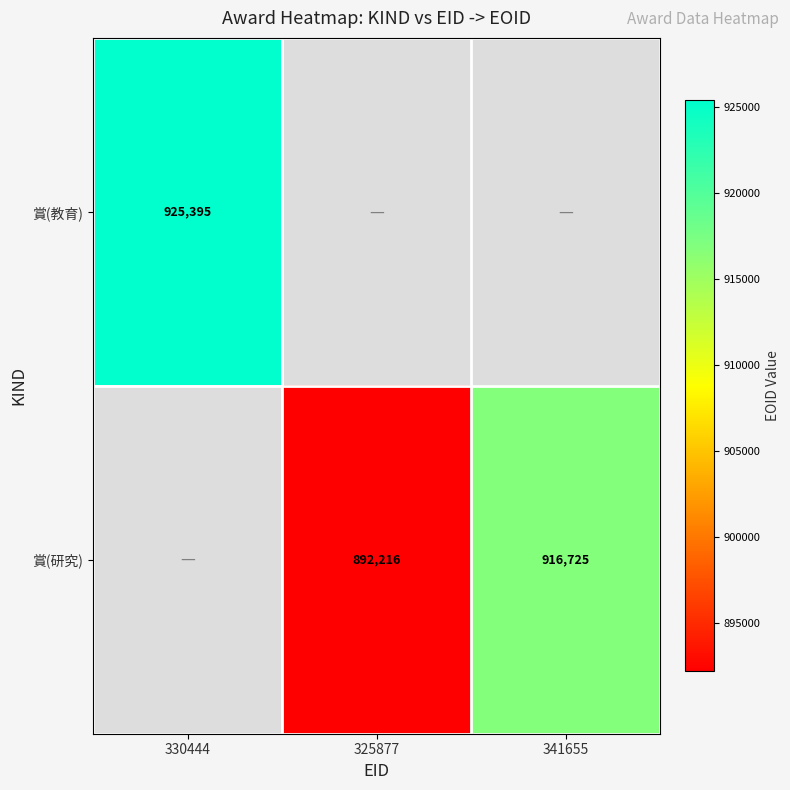

Which has a higher value, 325877 or 330444?

330444